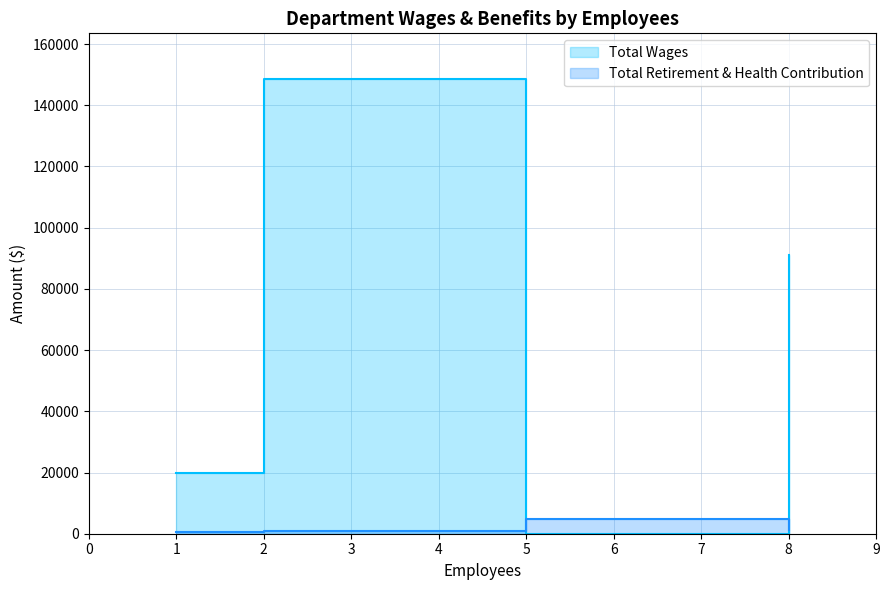

What is the sum of all Total Retirement & Health Contribution values?

7711